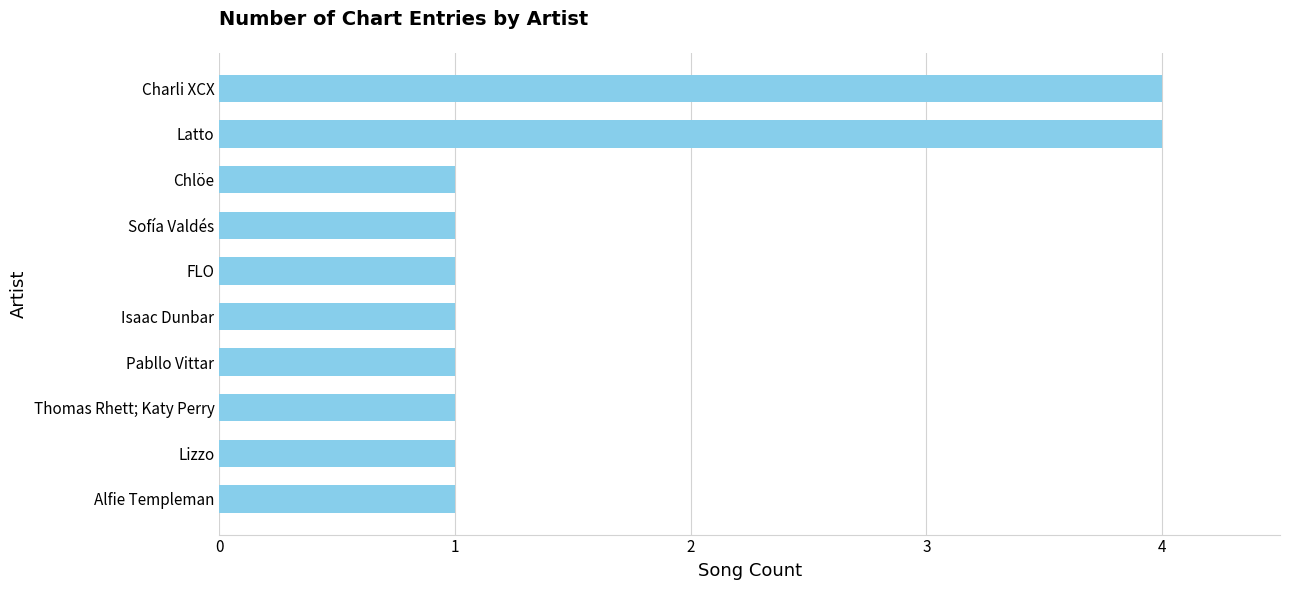

What is the difference between the second highest and second lowest values?

3